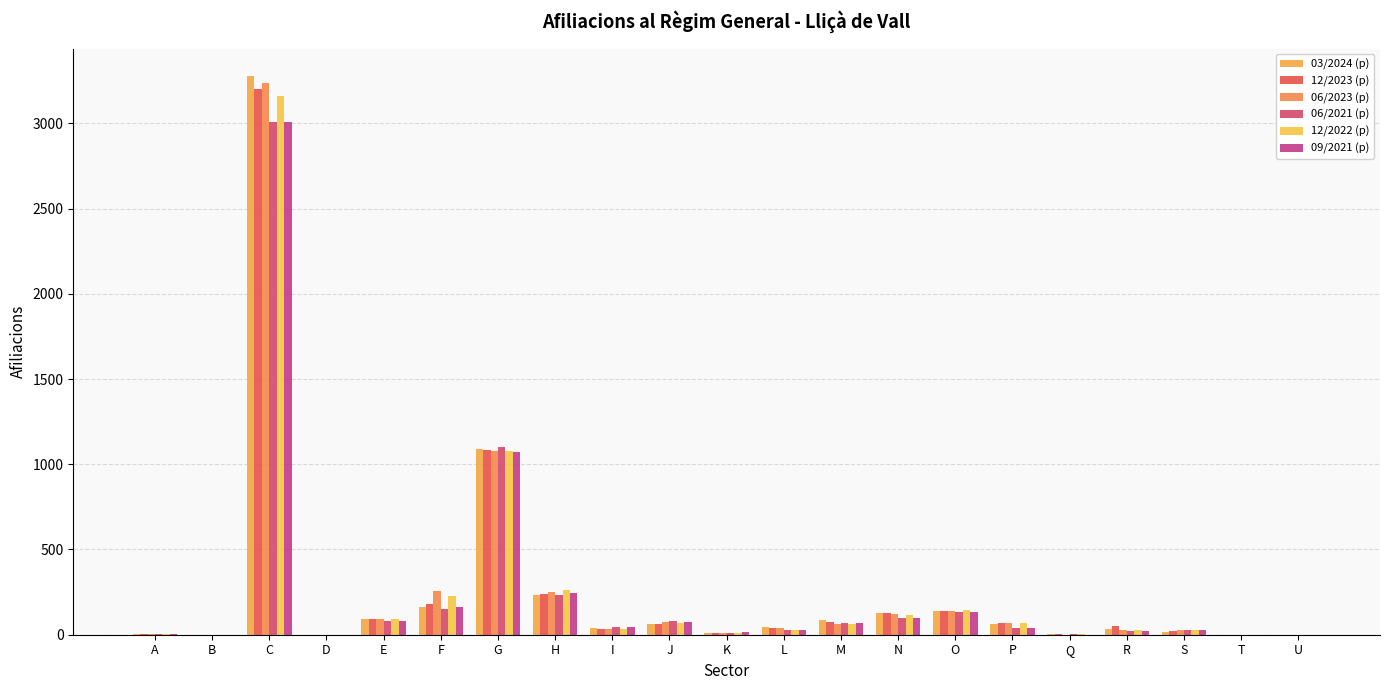

What is the total value across all series at P?

355